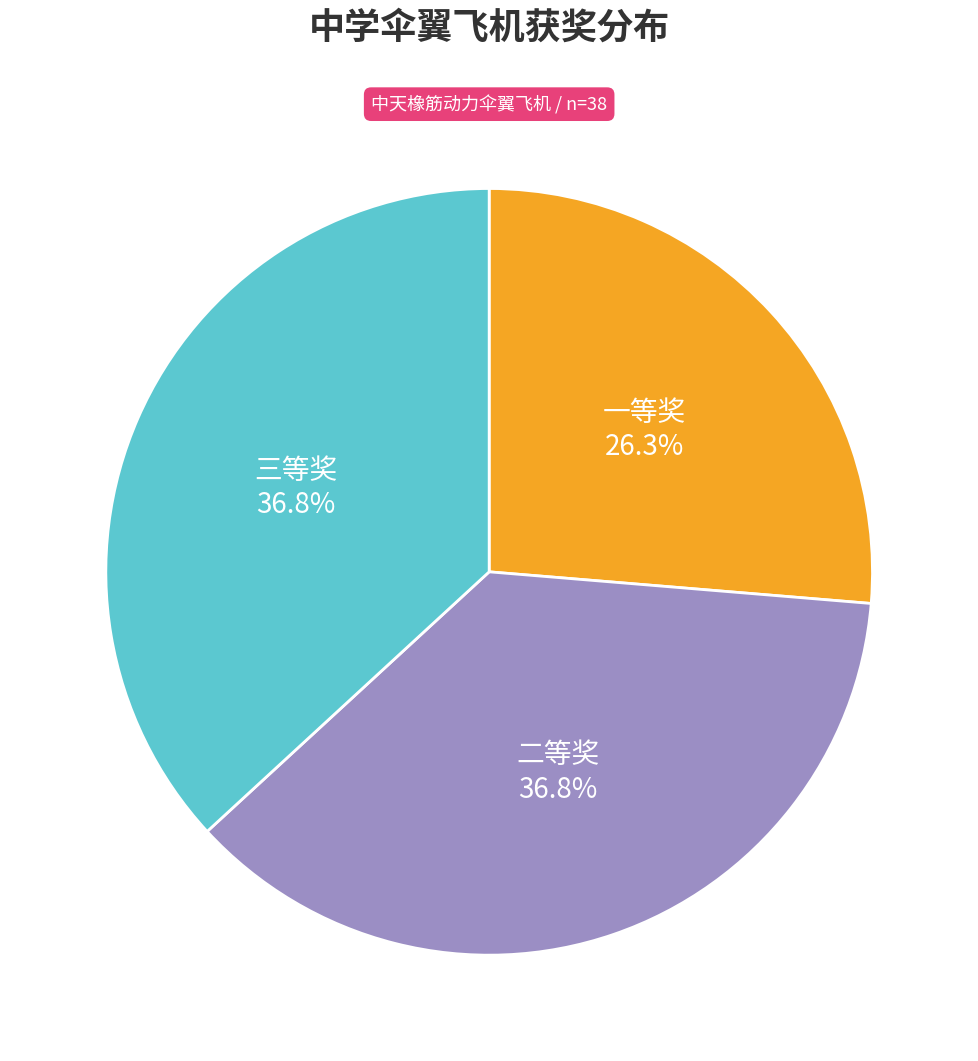

Is there any slice that represents more than half of the pie?

No